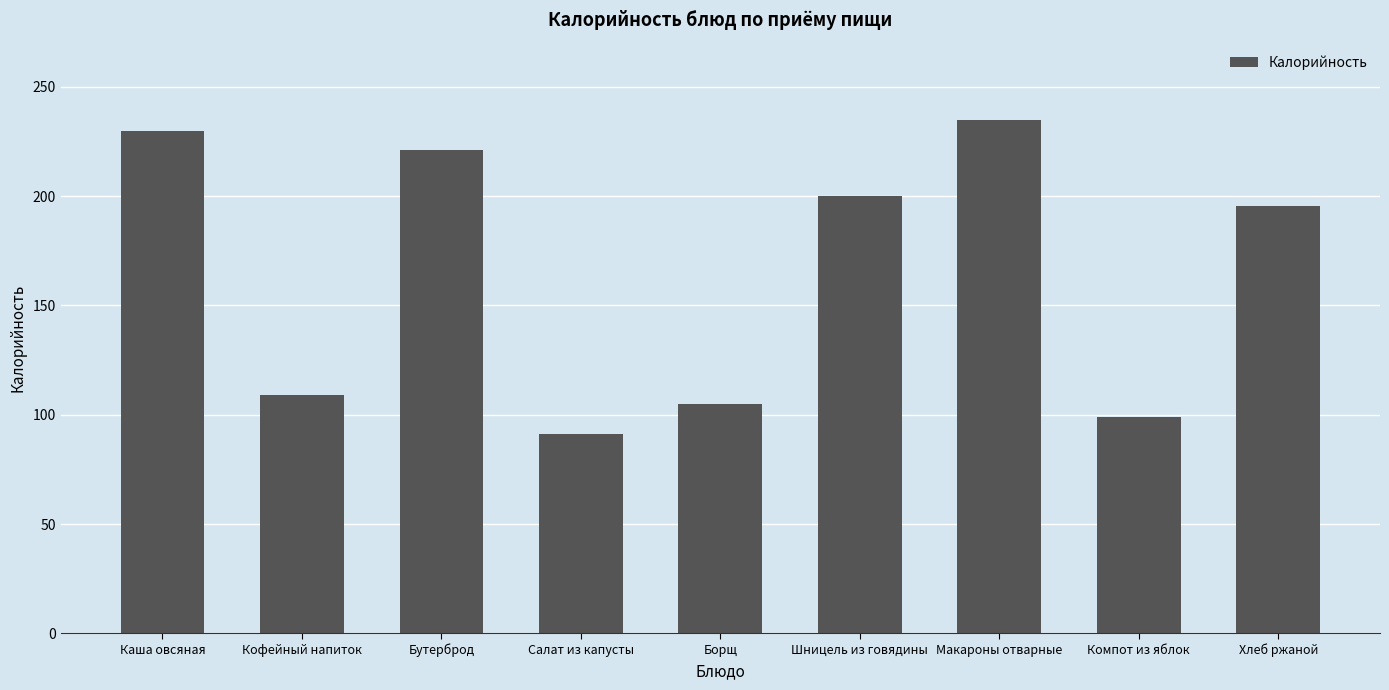

What is the minimum value shown in the chart?

91.0